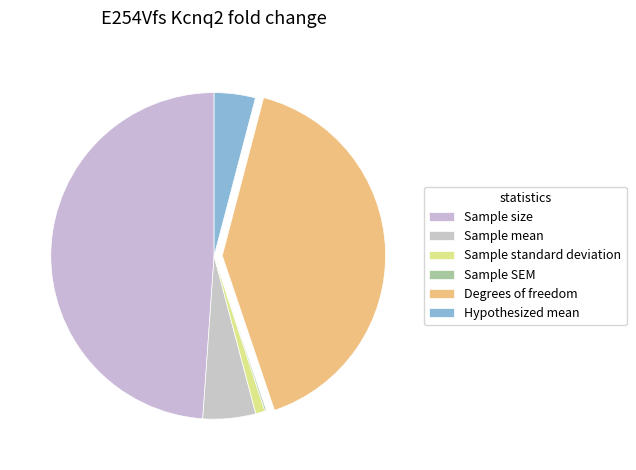

Which has a higher value, Sample mean or Sample SEM?

Sample mean